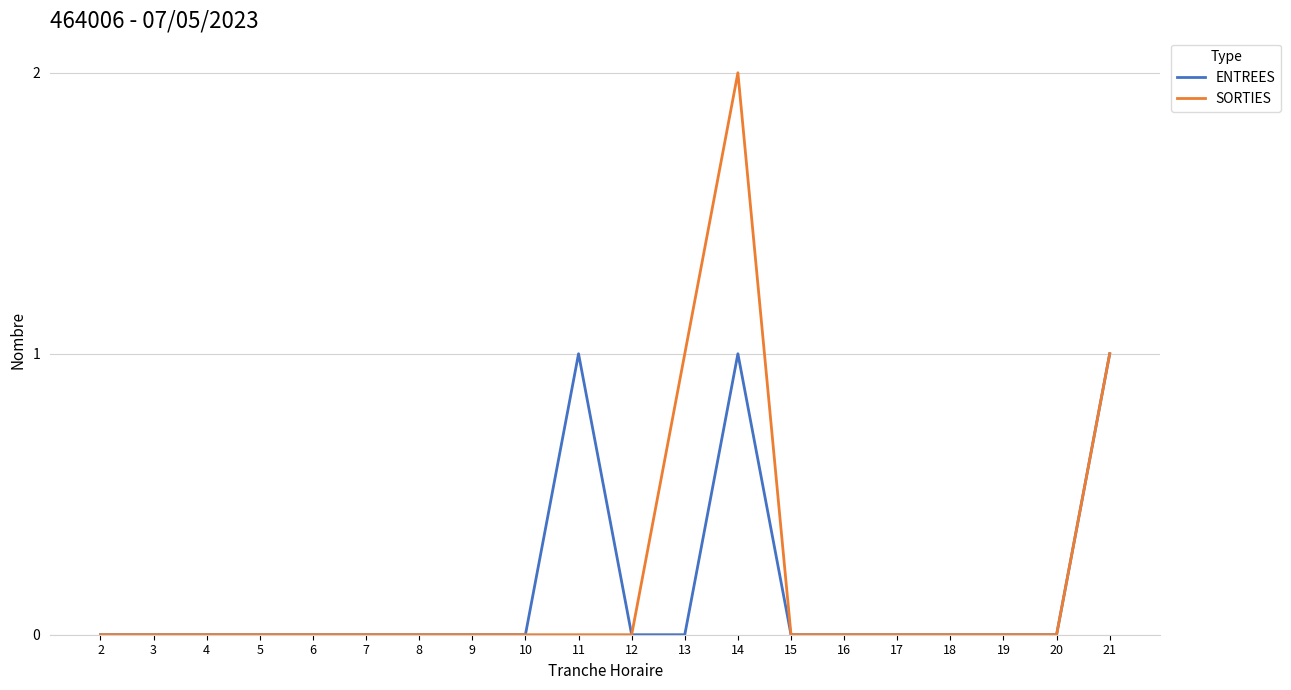

At 11, list the series in order from largest to smallest.

ENTREES, SORTIES